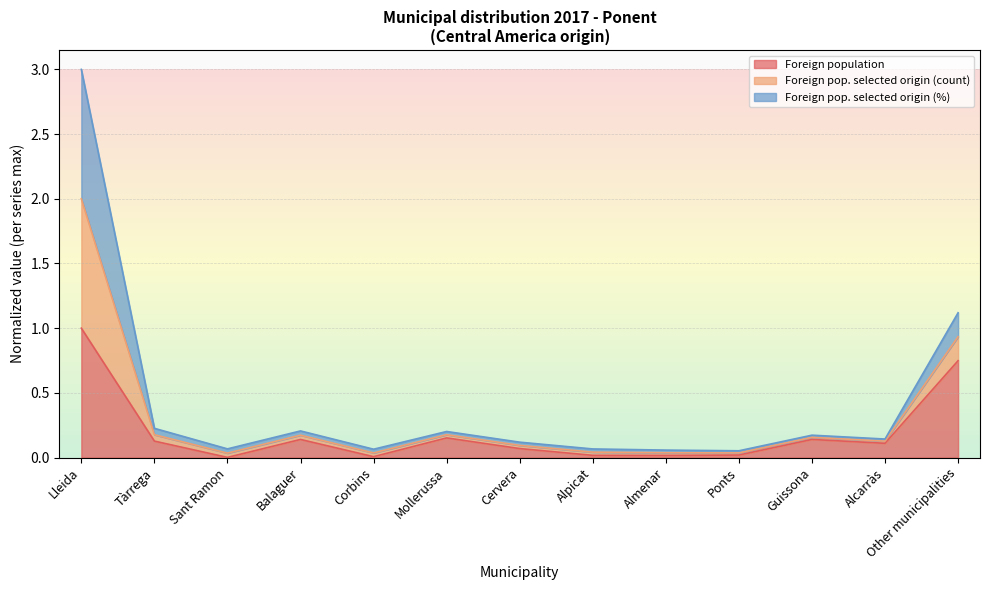

What is the highest value of the Foreign population series?

1.0